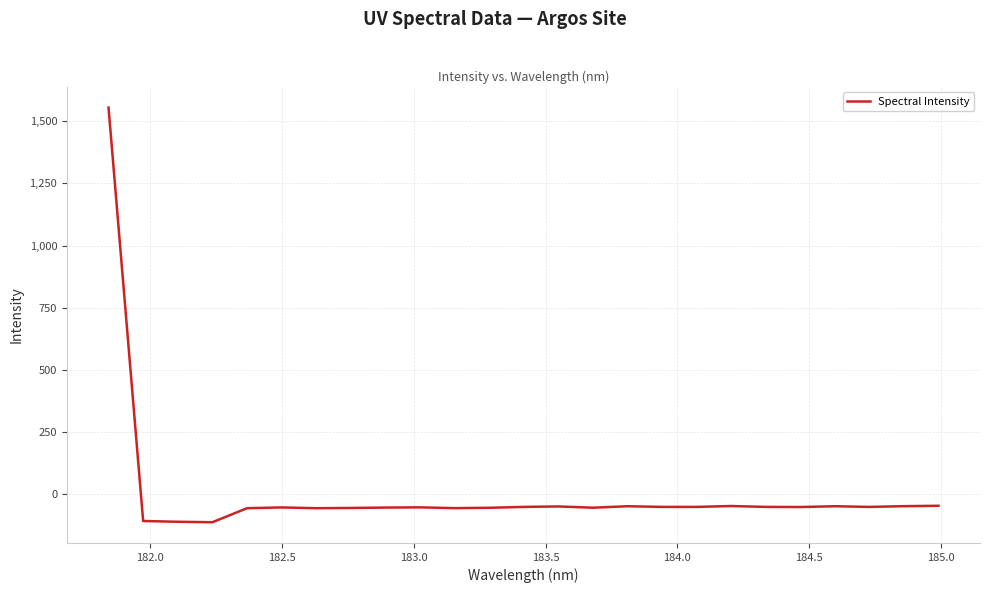

What is the difference between the maximum and minimum values?

1669.3